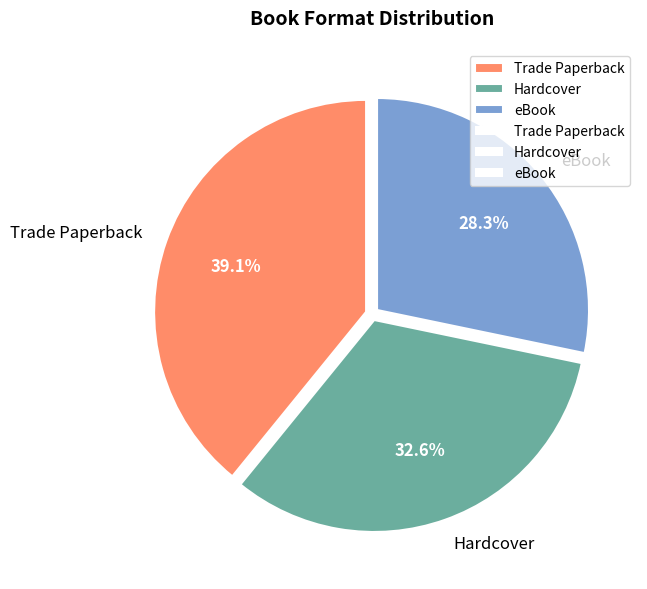

What is the ratio of the value at Trade Paperback to the value at eBook?

1.4